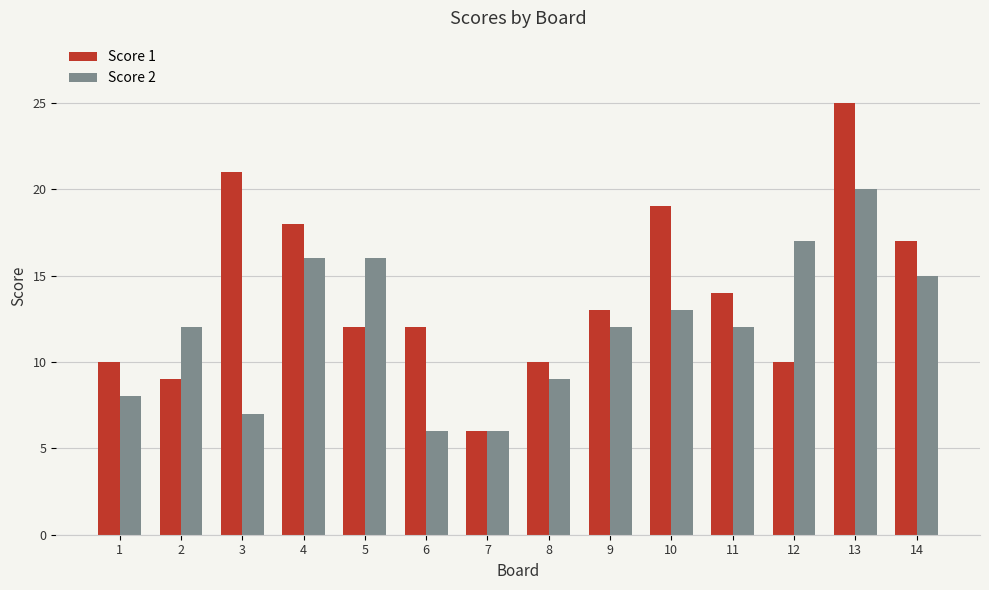

How many bars are there in each group?

2